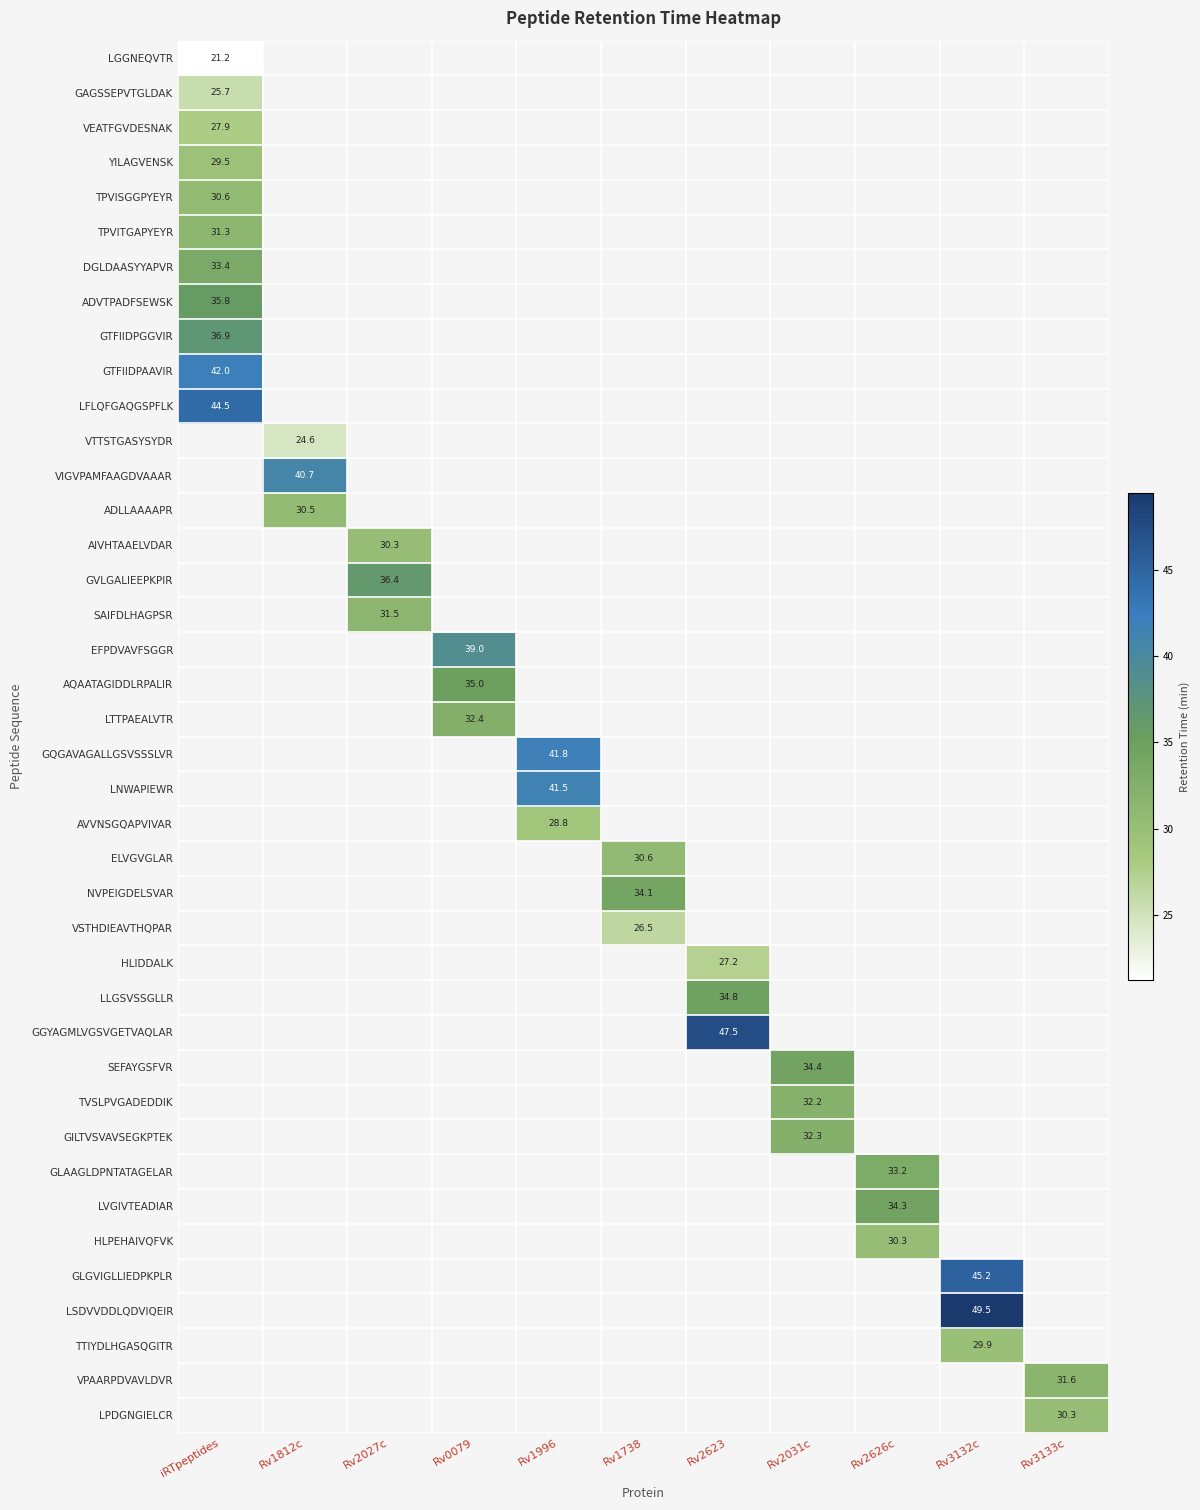

Count the number of data series in this chart.

40